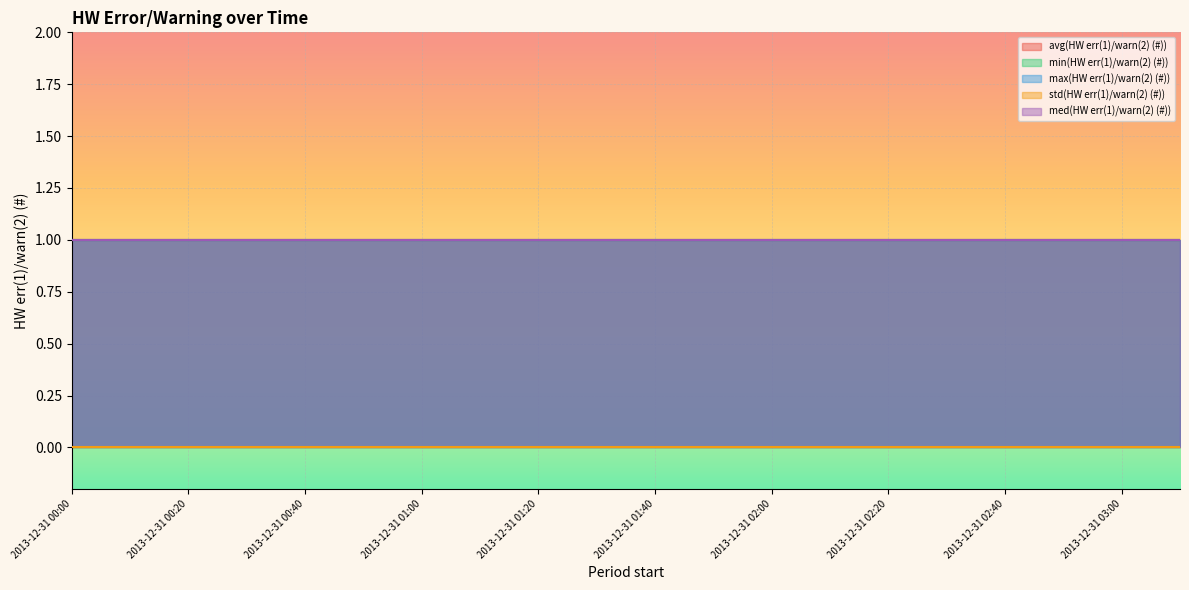

True or false: med(HW err(1)/warn(2) (#)) and avg(HW err(1)/warn(2) (#)) intersect in this chart.

False